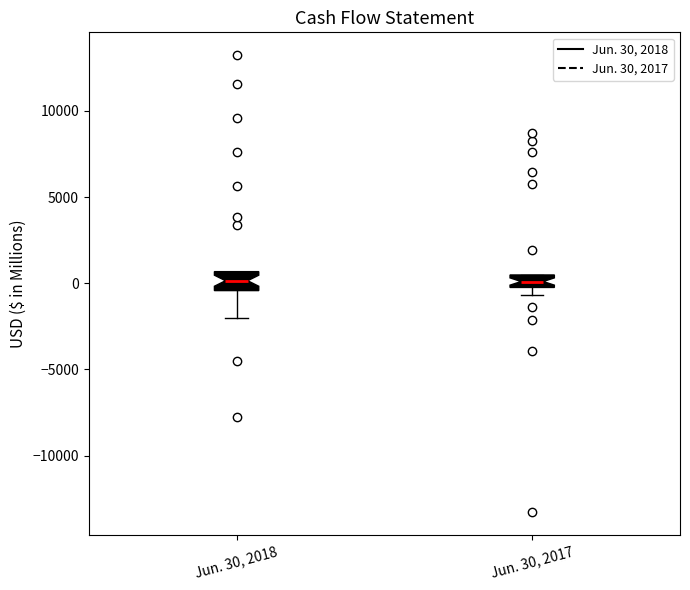

Where is the lower edge of the box for Jun. 30, 2018 on the y-axis? The values are not printed on the chart, so give them approximately, as read against the axis.

-500